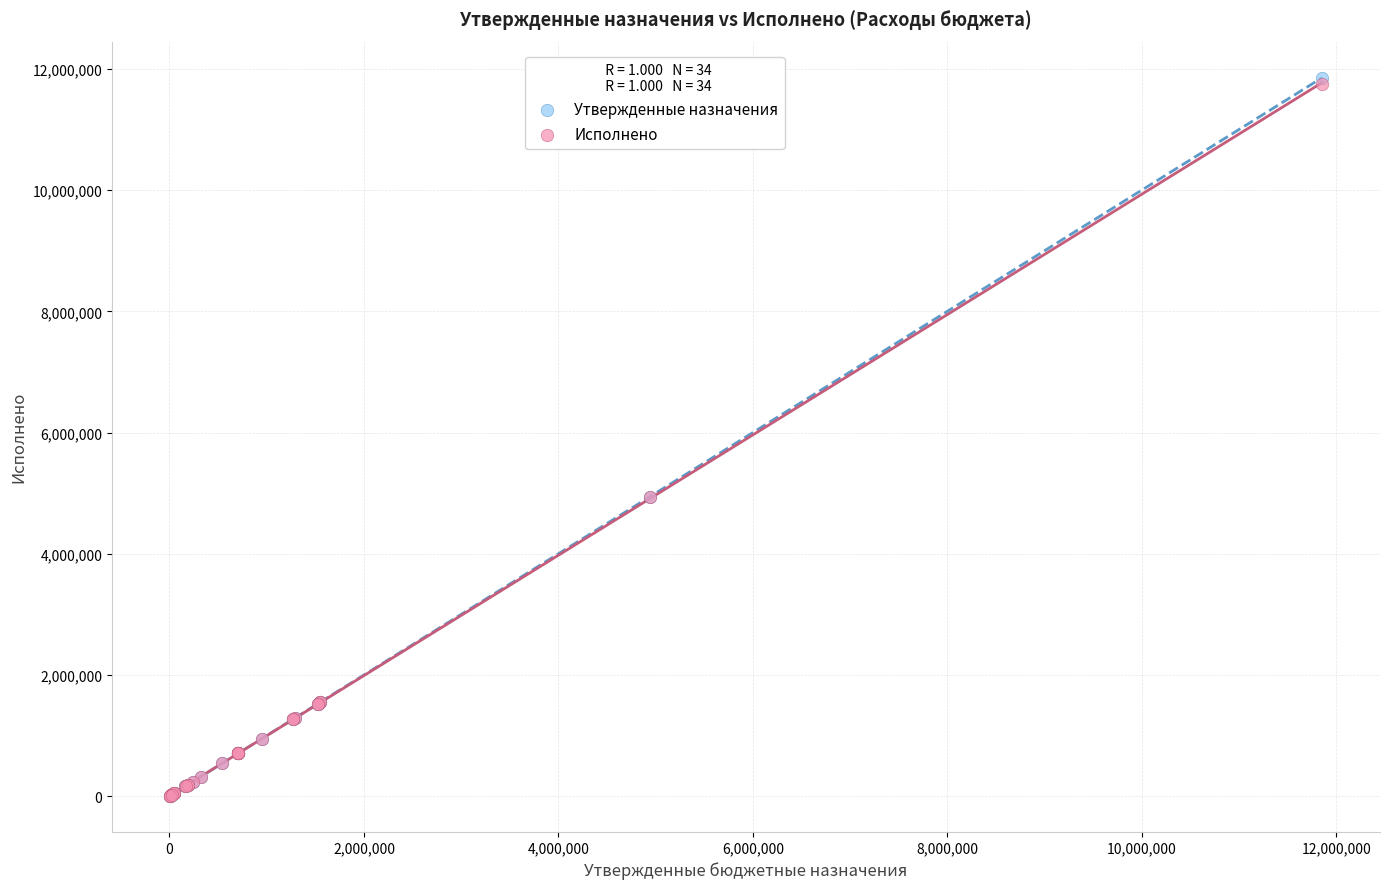

What are all the series names shown in the legend?

Утвержденные назначения, Исполнено